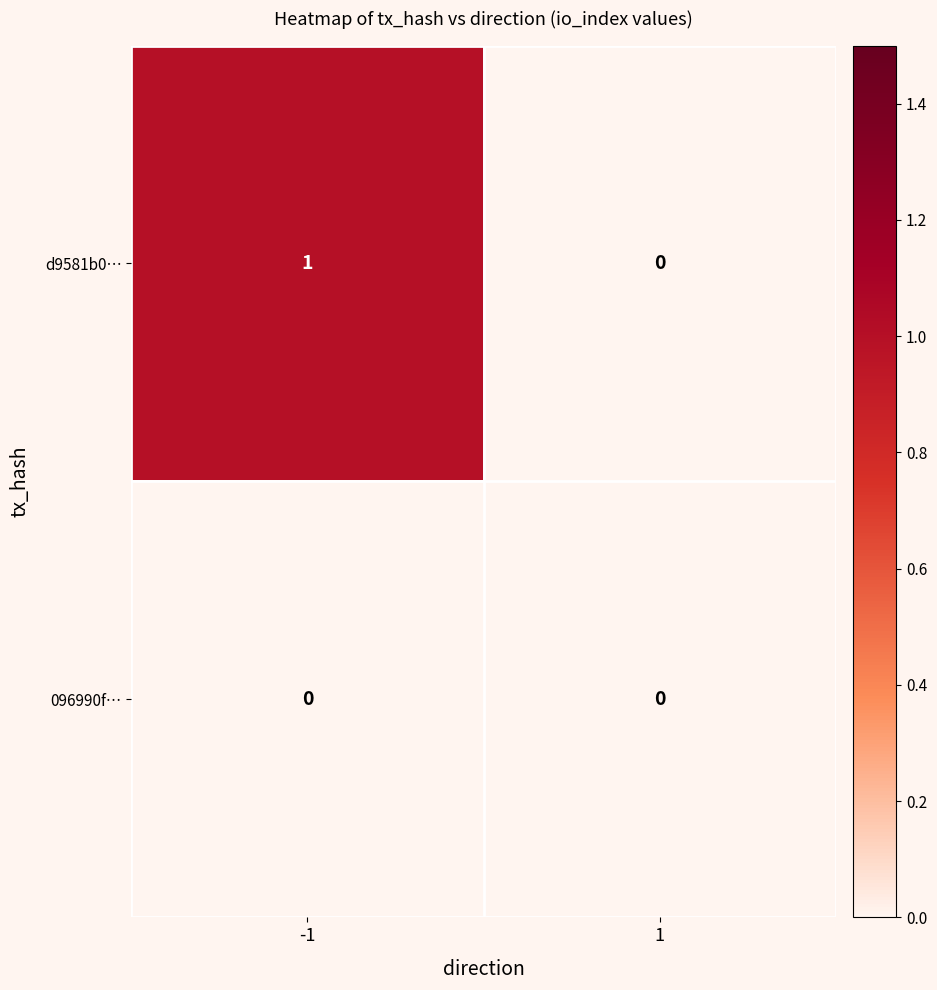

Is it true that d9581b0… equals 1 at -1?

True